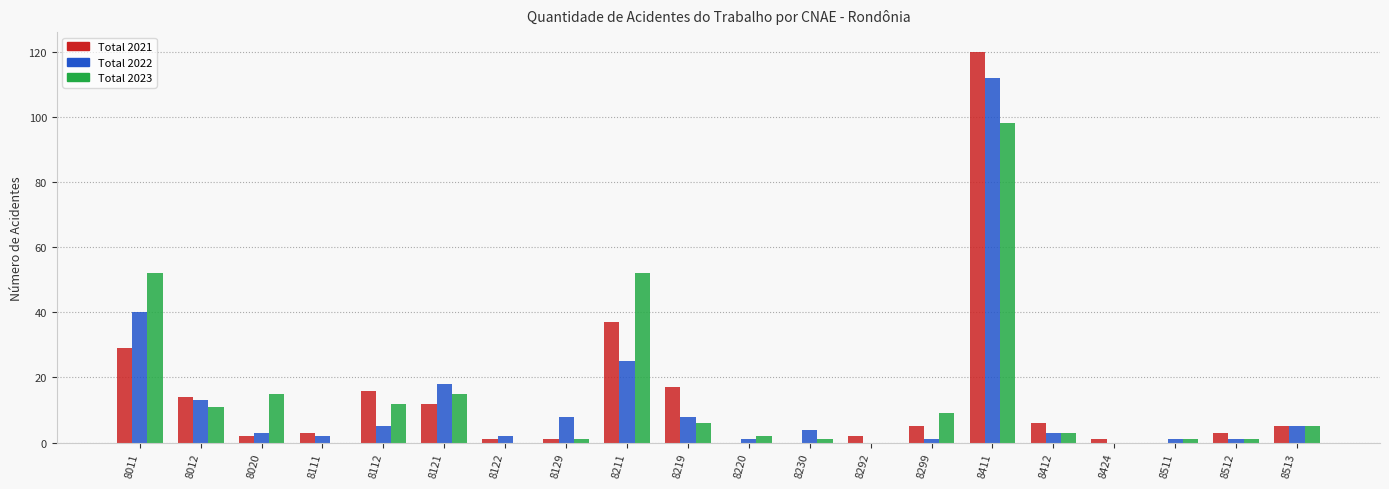

The Total 2023 series shows 0 at 8122. True or false?

True